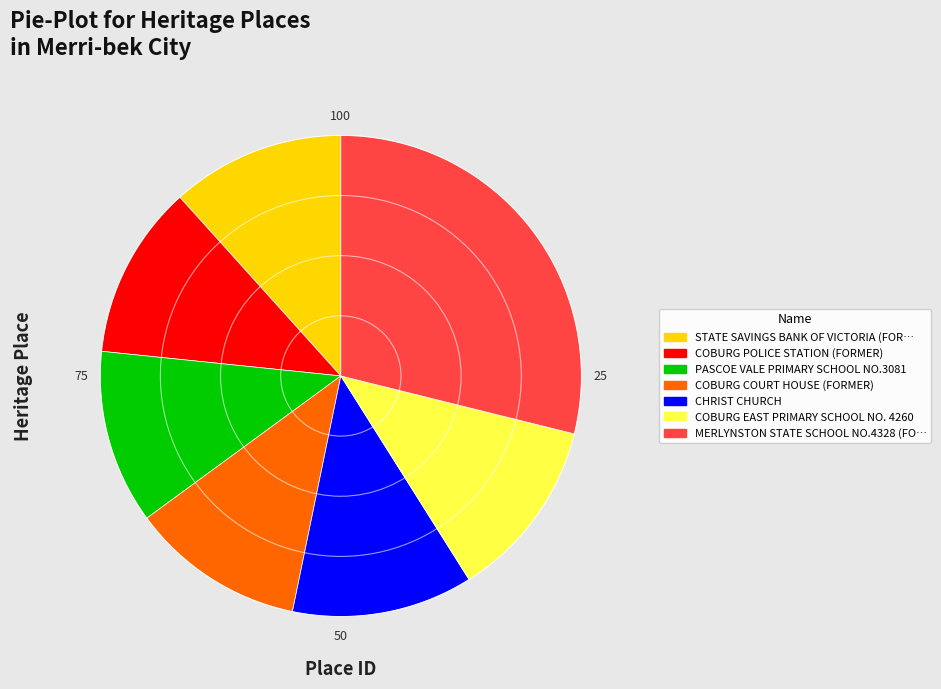

Is there a majority slice in this chart?

No